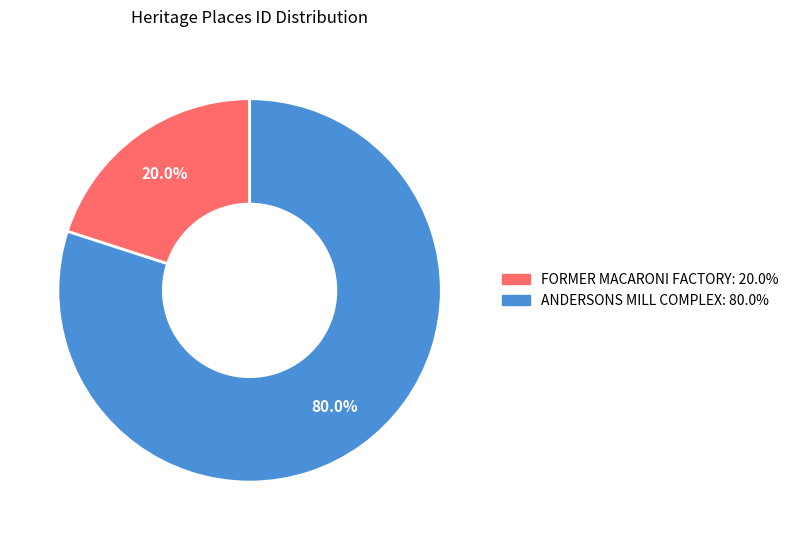

How many segments does this pie chart have?

2